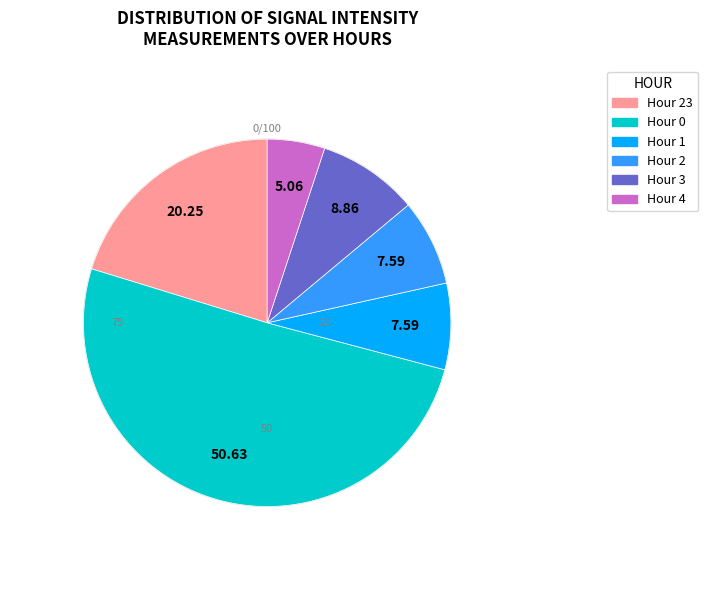

Is there a majority slice in this chart?

Yes